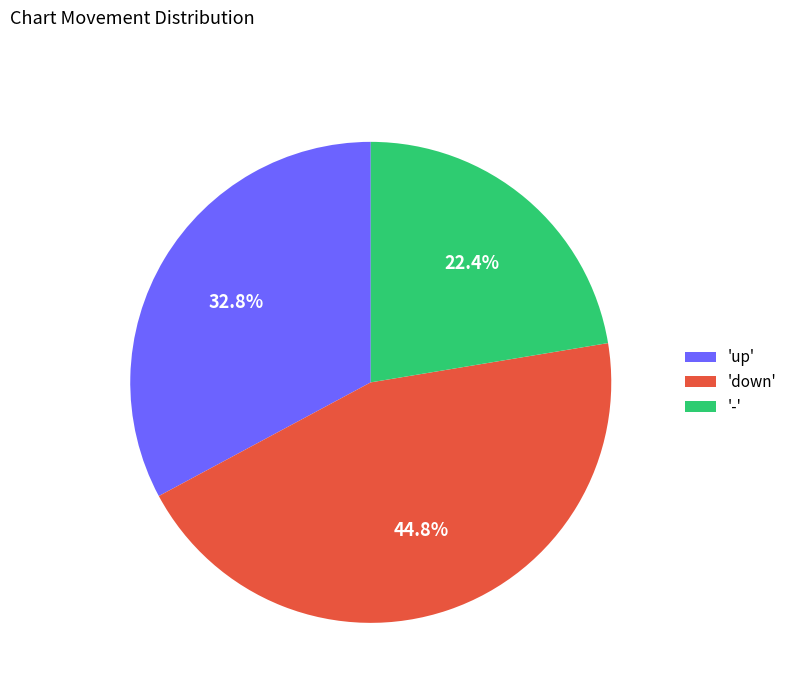

Rank the categories by value from highest to lowest.

'down', 'up', '-'